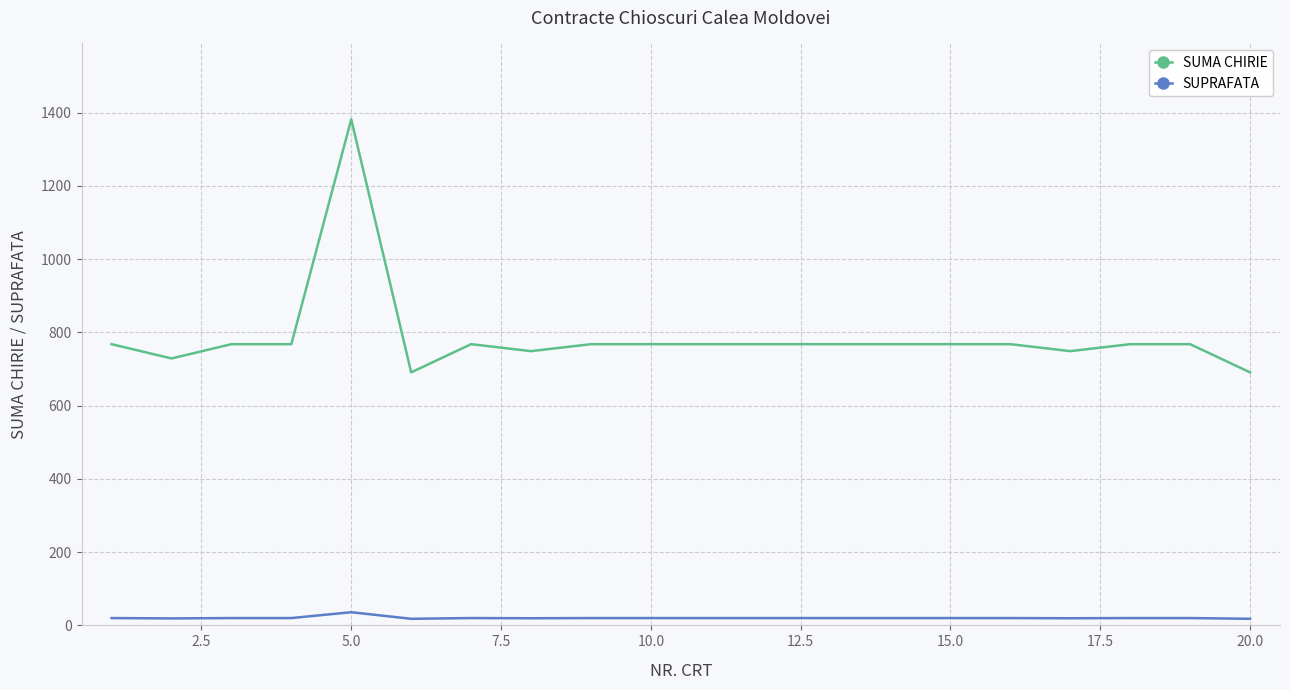

What is the difference between the maximum and minimum values in the SUMA CHIRIE series?

691.0